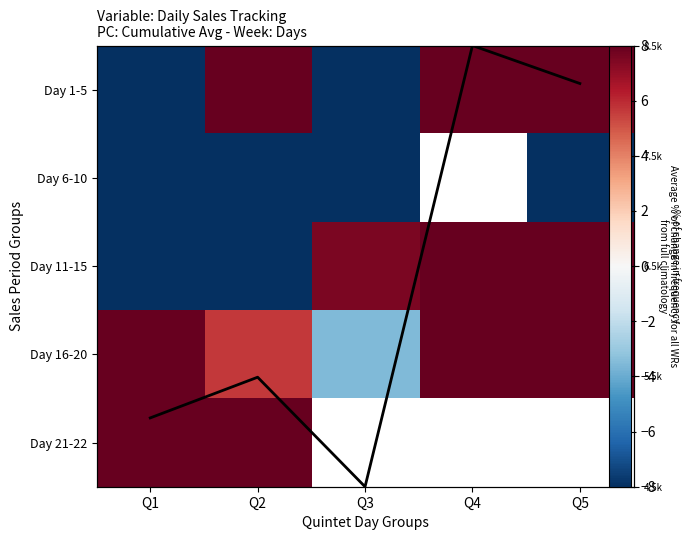

How many negative values does the Day 1-5 series have?

2